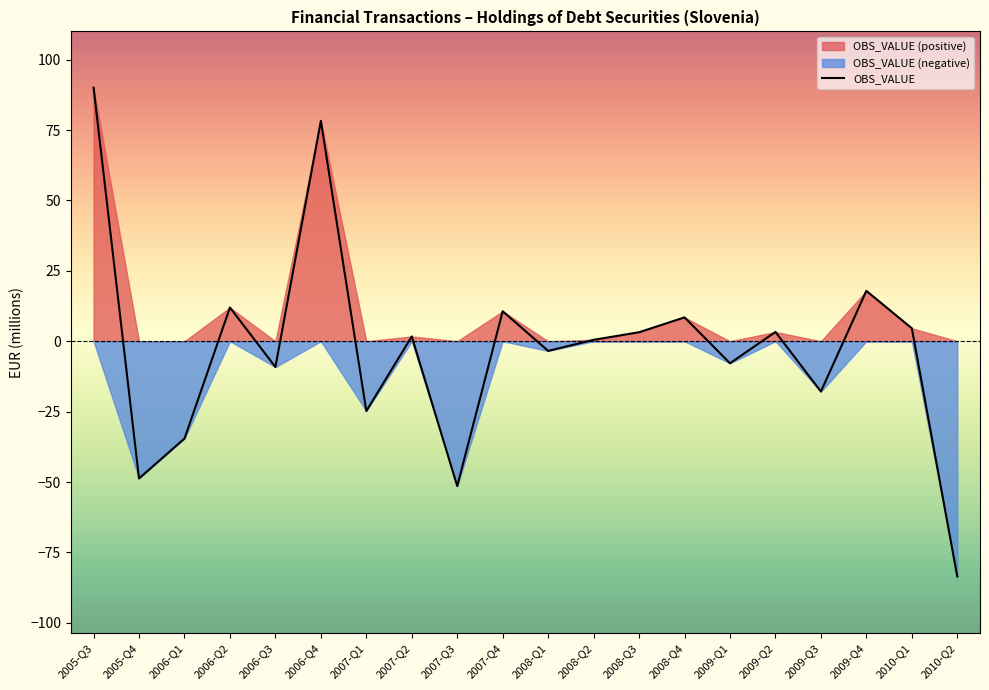

Reading left to right, transcribe all the data shown in this chart.

90.0	-48.7	-34.5	12.0	-9.1	78.2	-24.8	1.7	-51.4	10.7	-3.4	0.5	3.2	8.5	-7.8	3.3	-17.9	17.9	4.6	-83.5